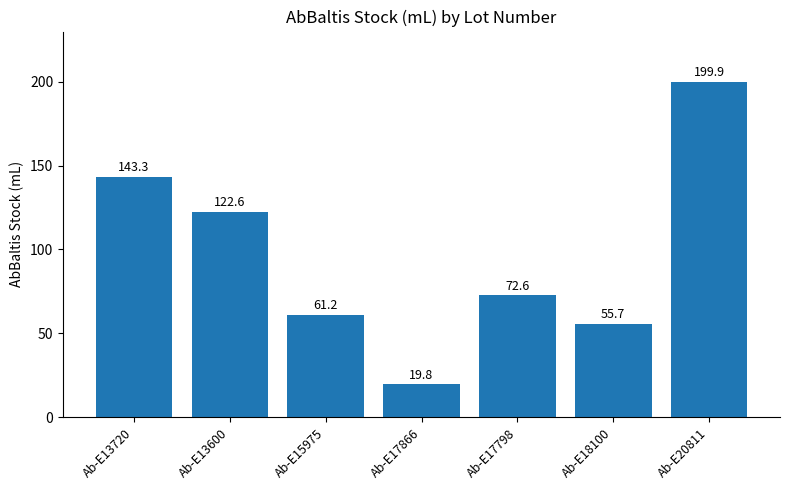

True or false: the data shows 71.8 at Ab-E13600.

False